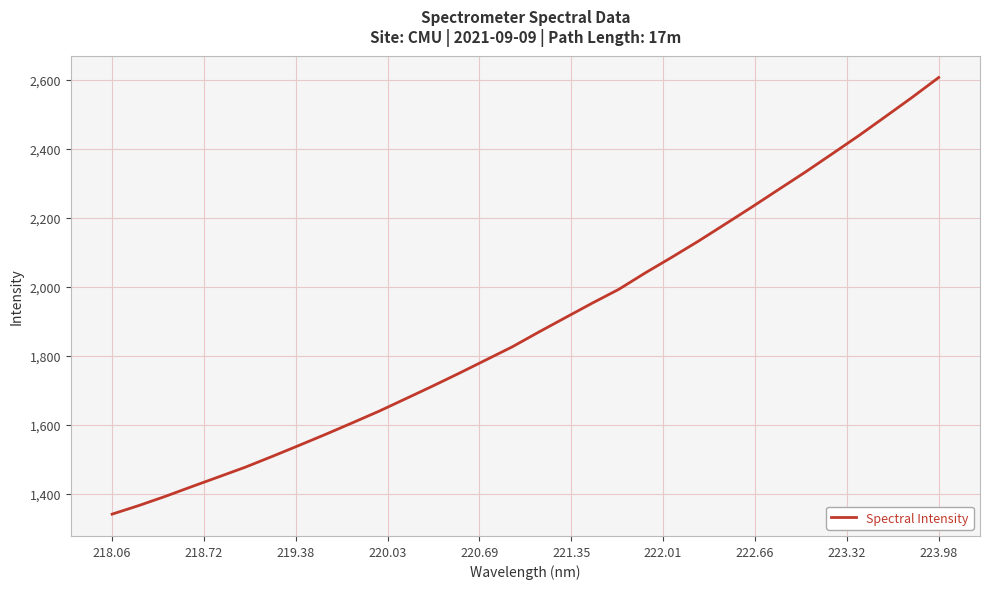

What is the minimum value shown in the chart?

1341.3